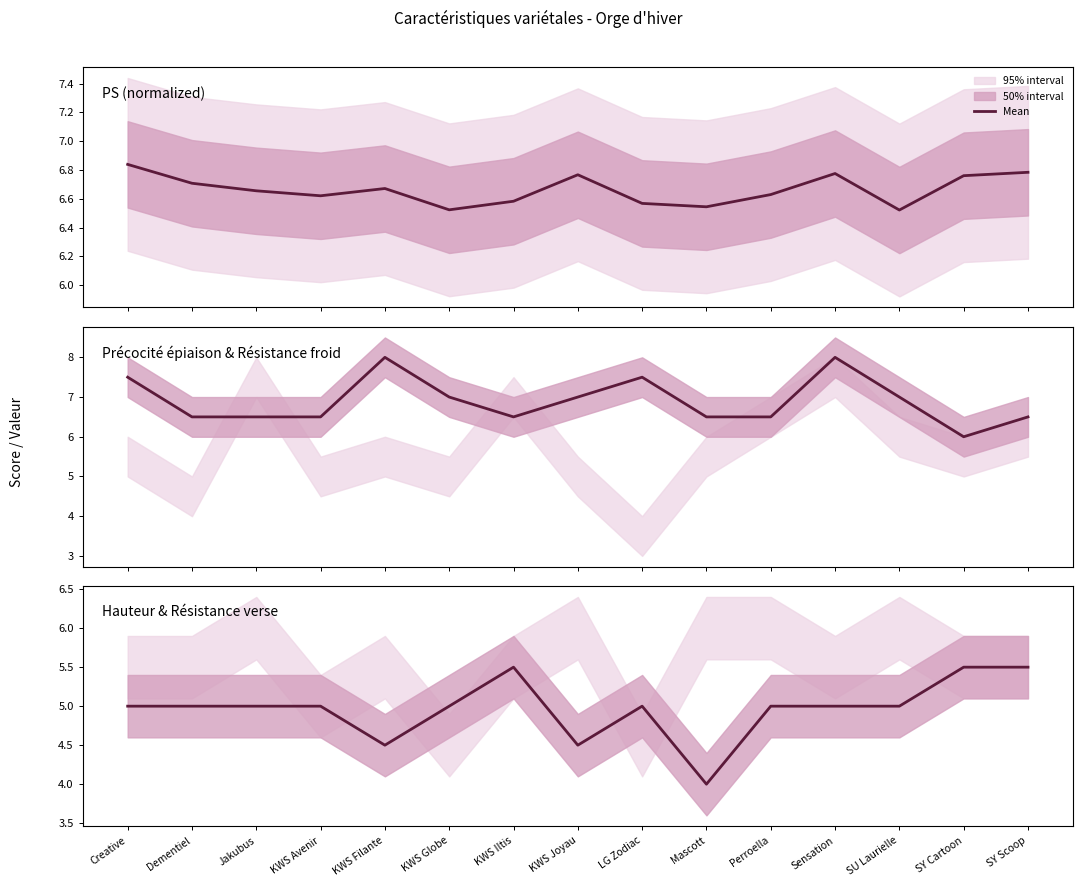

Is it true that the value at SU Laurielle is 3.4?

False